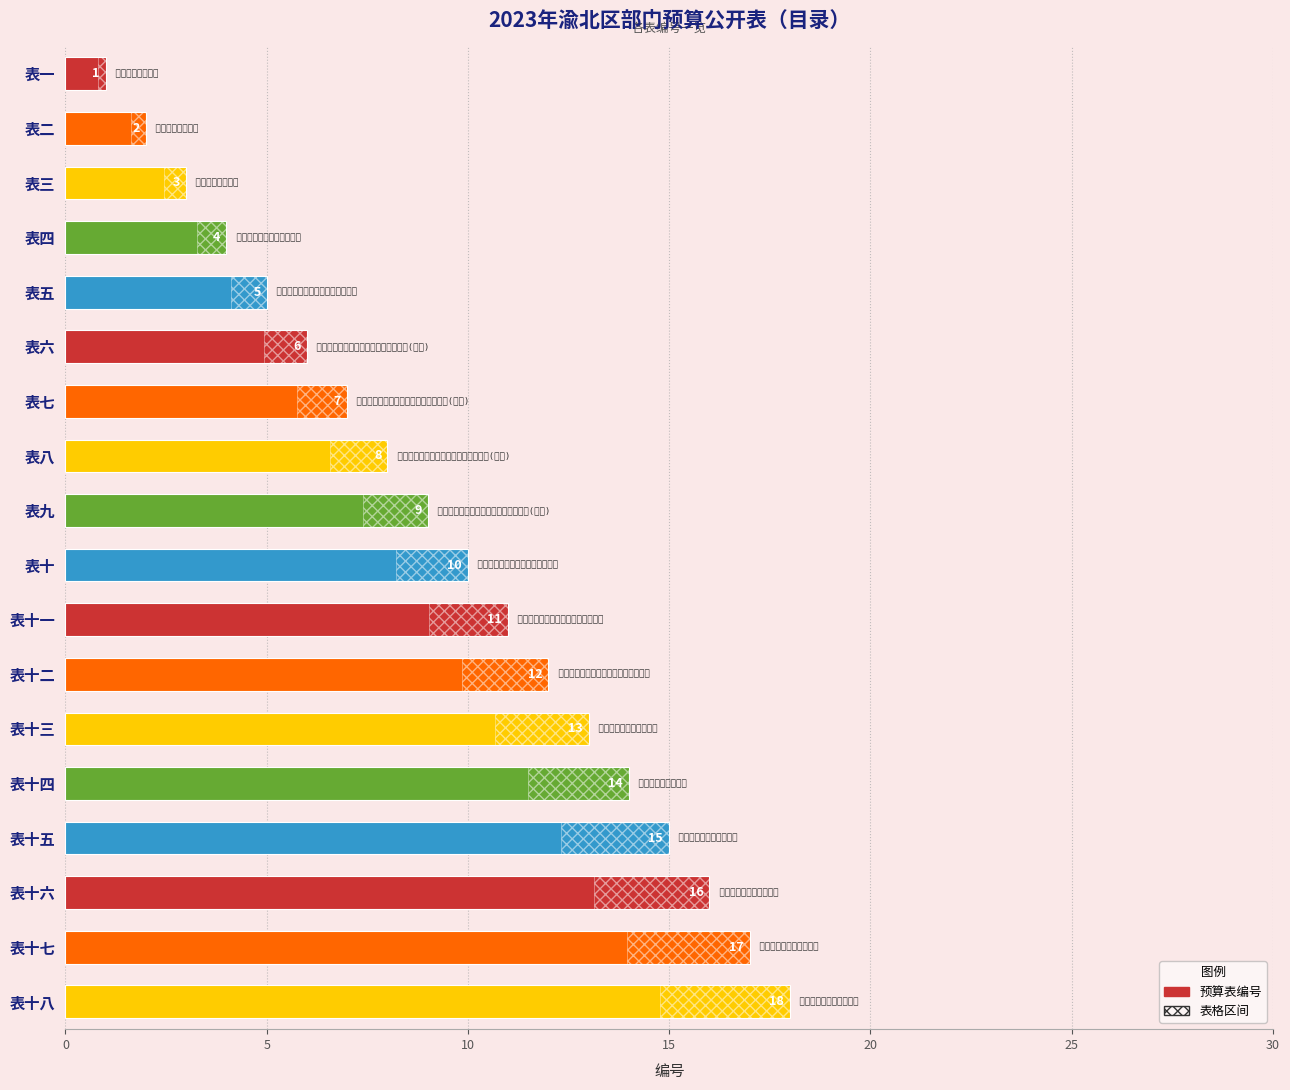

Are the bars grouped side by side (vs. stacked)?

No